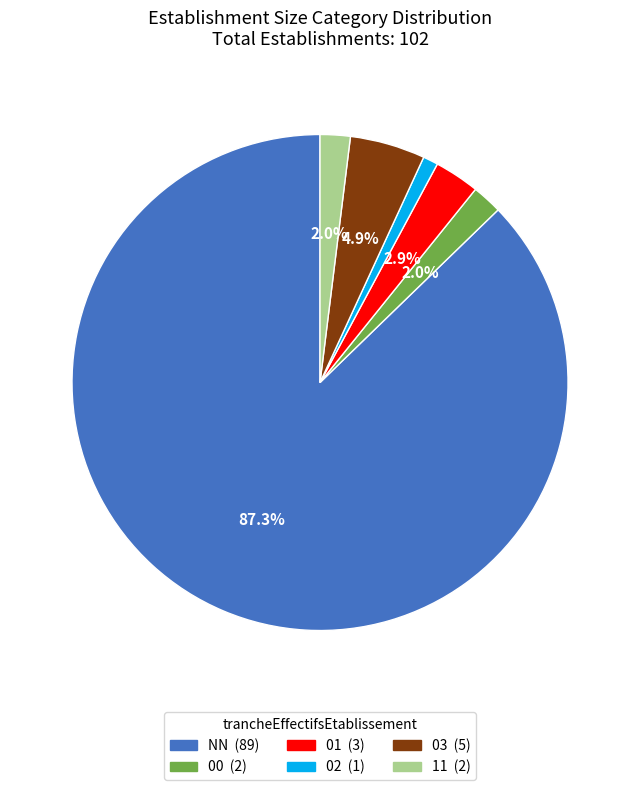

Which slice is the largest?

NN